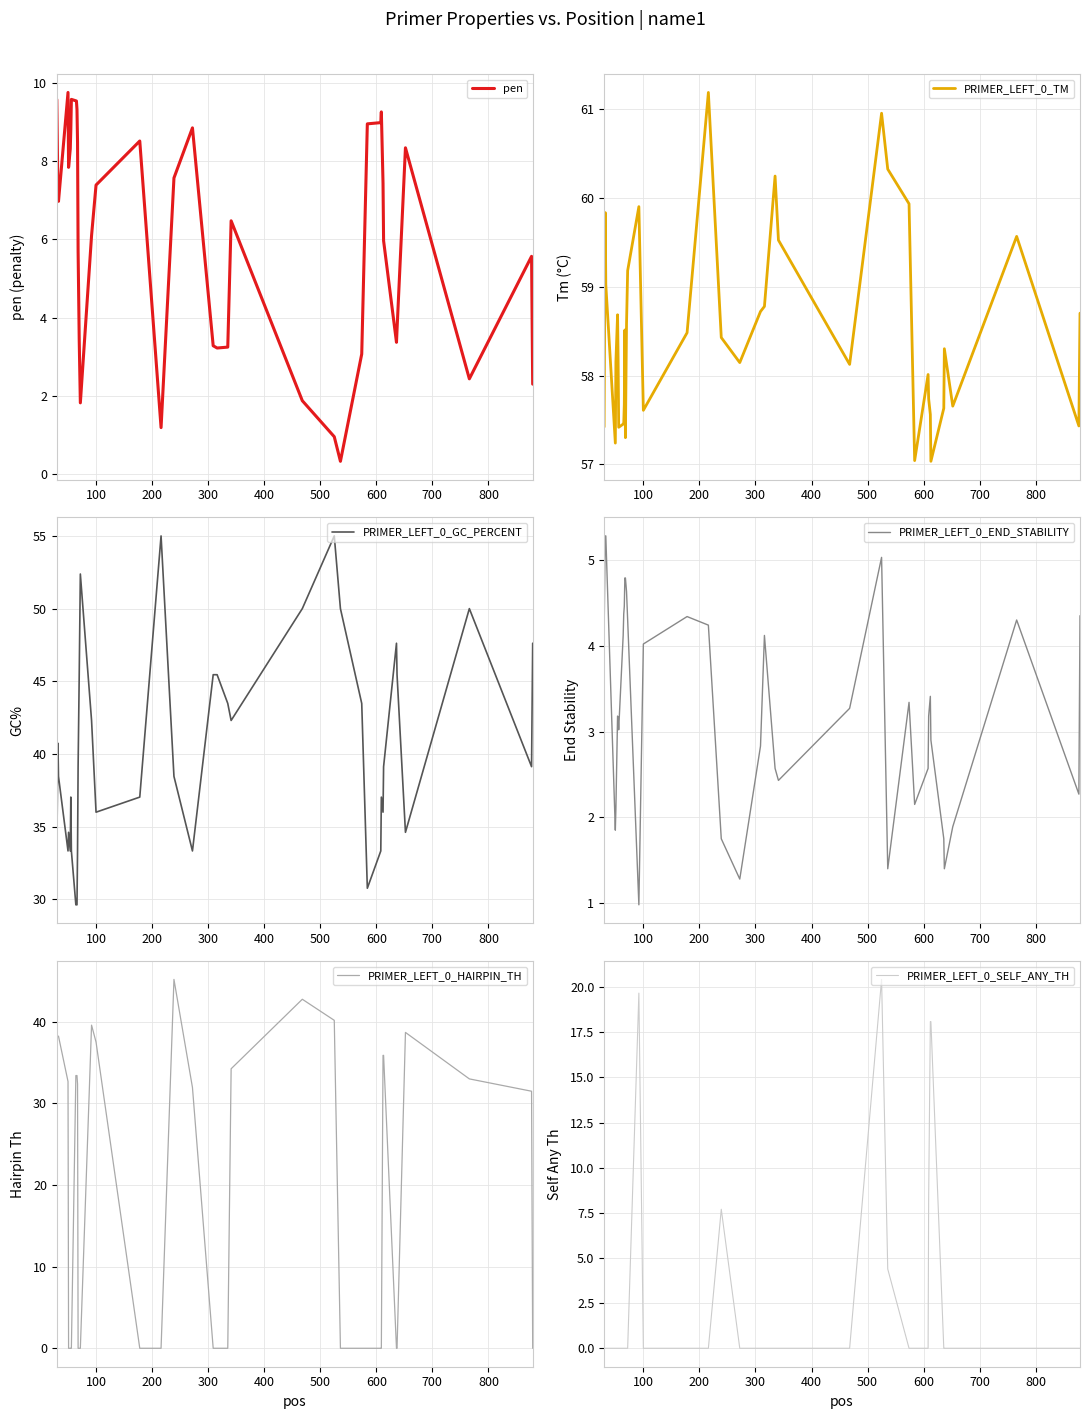

Does the chart display data point markers on the line(s)?

No